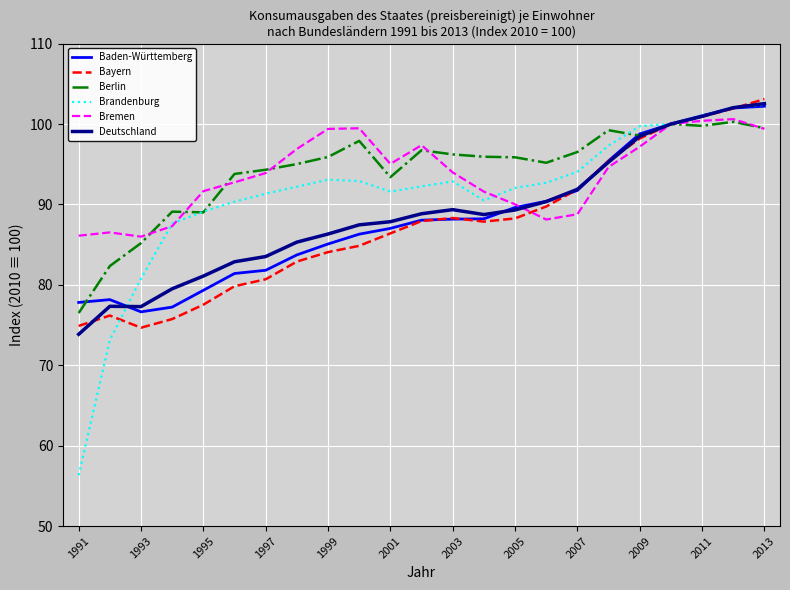

True or false: Baden-Württemberg and Bayern intersect in this chart.

True